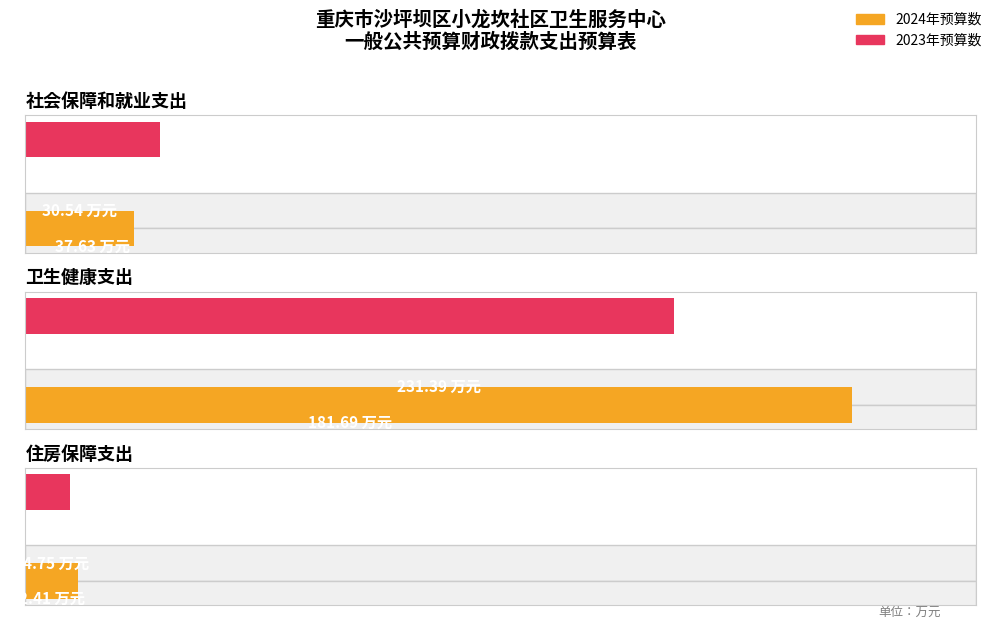

What is the greatest value displayed?

231.4